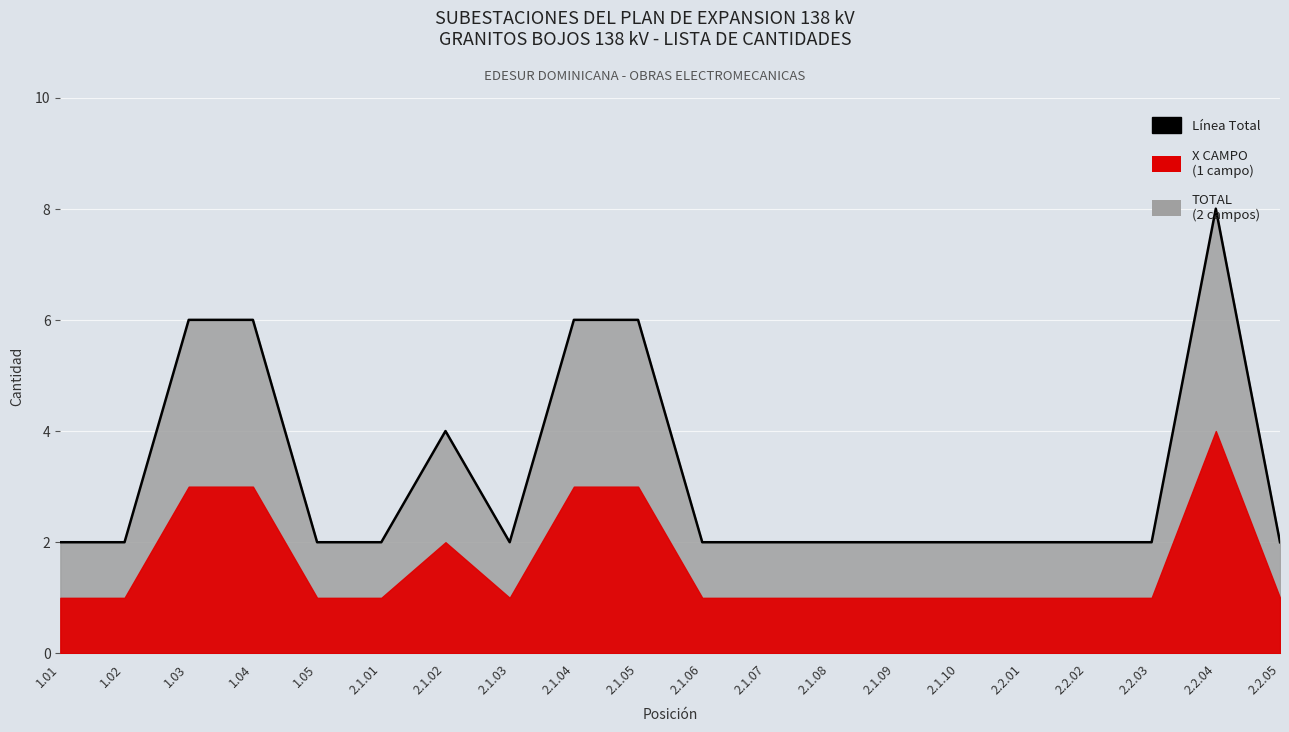

How many lines are shown in the chart?

1